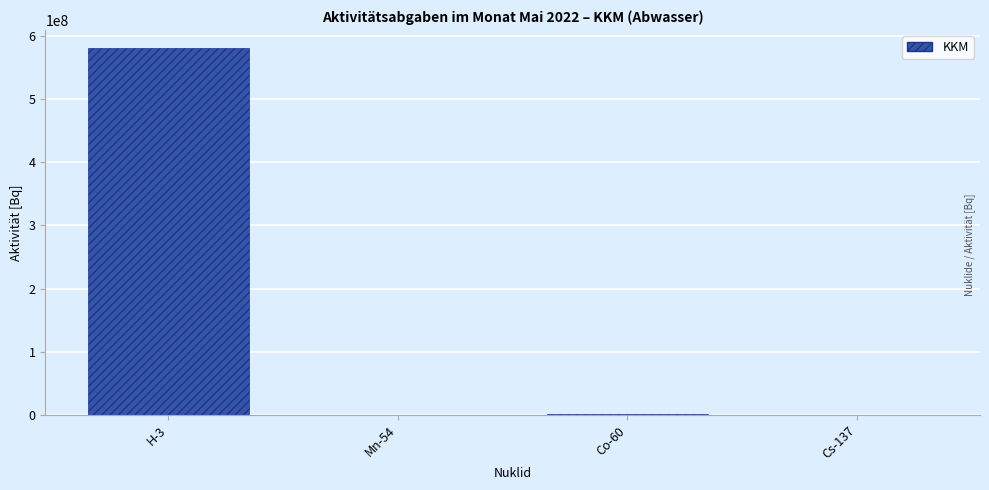

What is the sum of all values?

582645495.6